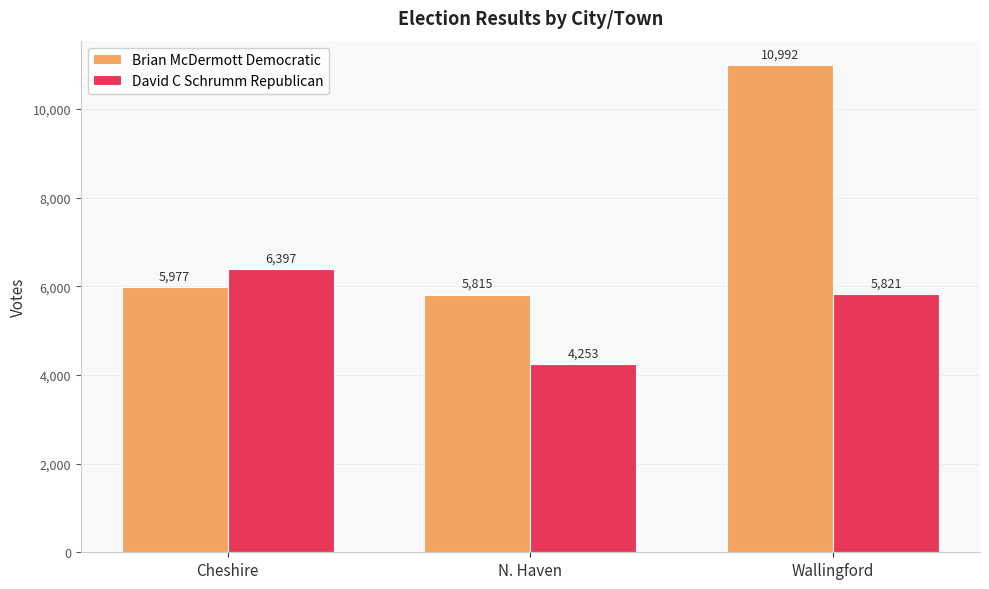

Are the bars grouped side by side (vs. stacked)?

Yes